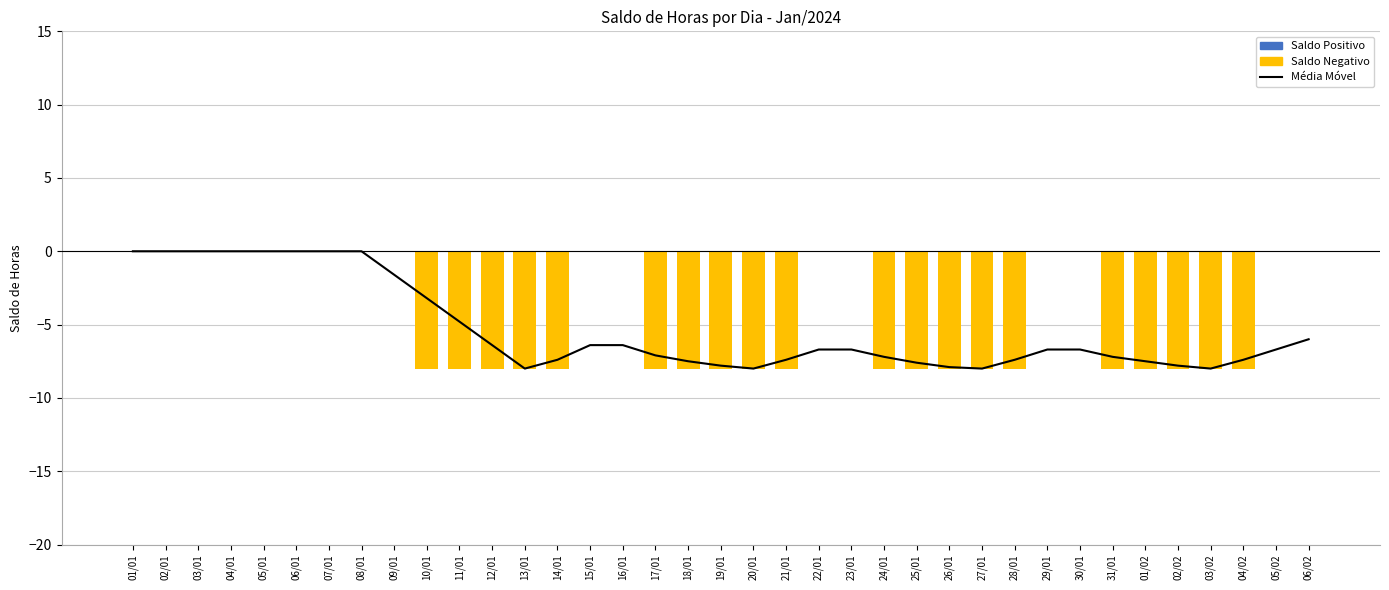

At which label does Média Móvel reach its minimum?

13/01